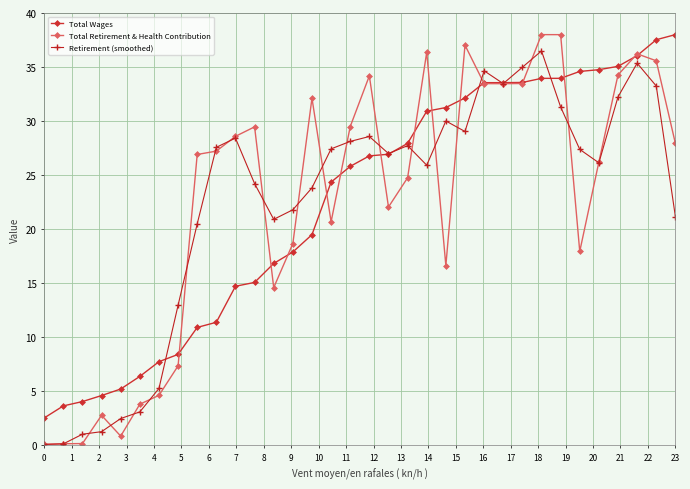

After their last crossing, which series has the higher values: Total Wages or Retirement (smoothed)?

Total Wages